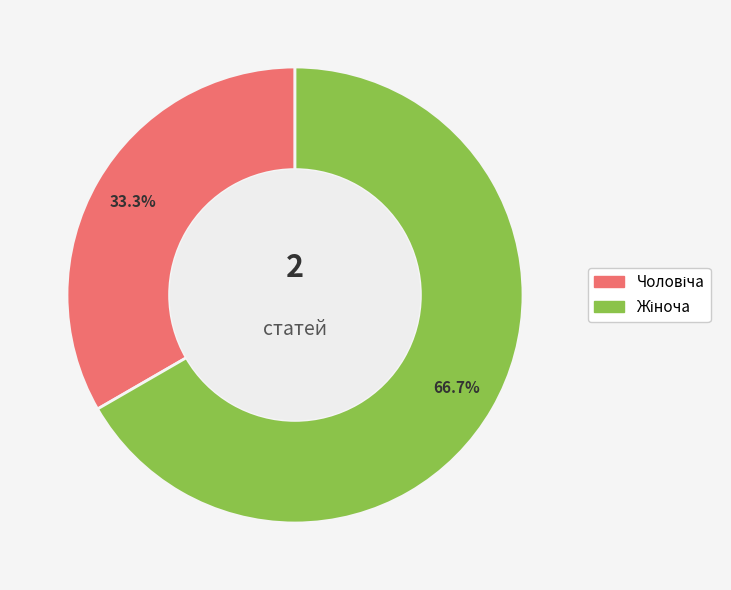

What percentage is the Жіноча slice, to the nearest percent?

67%